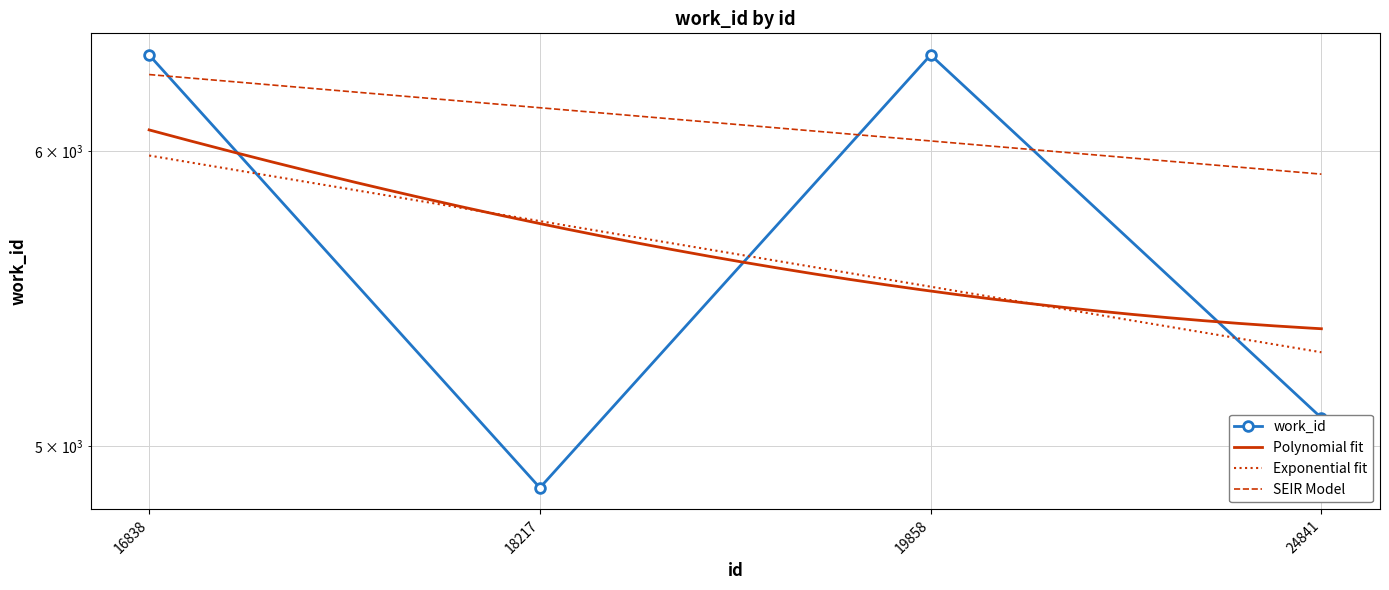

Reading left to right, extract all data points from this chart.

16838=6366	18217=4873	19858=6366	24841=5088